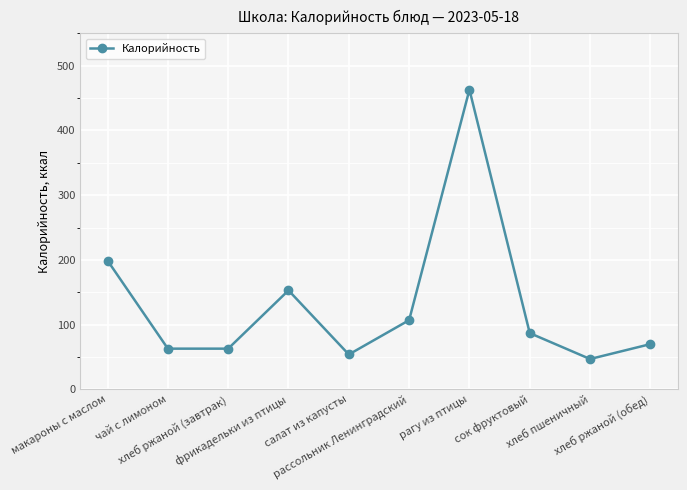

What is the sum of all values?

1306